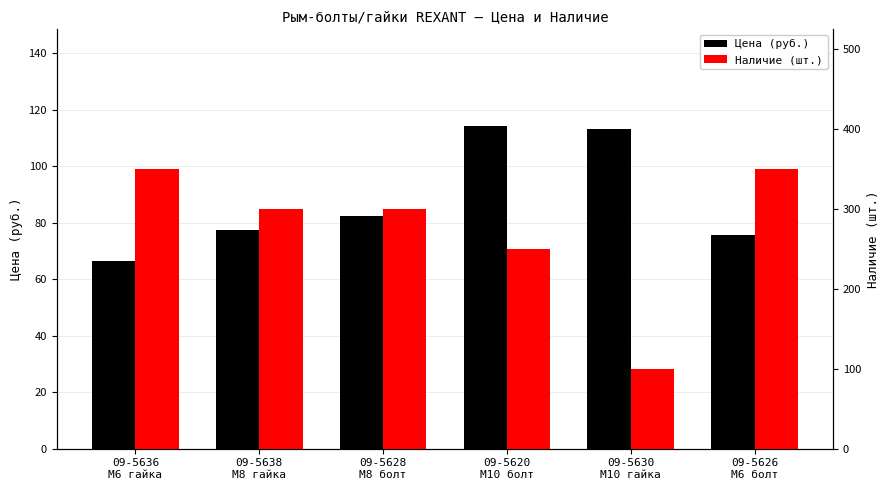

At how many categories does at least one series exceed 258?

4